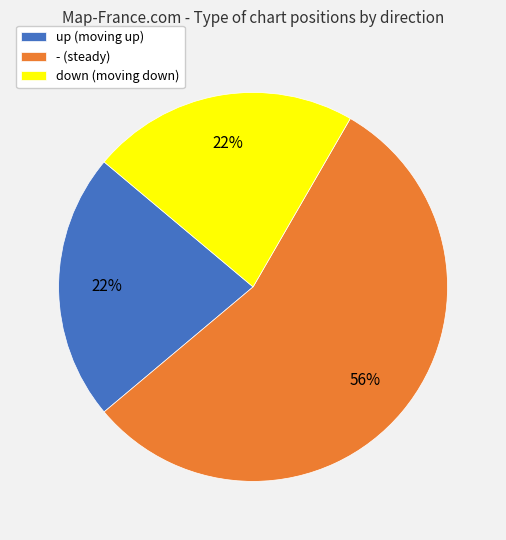

To the nearest percent, what is the combined percentage of - (steady) and down (moving down)?

78%